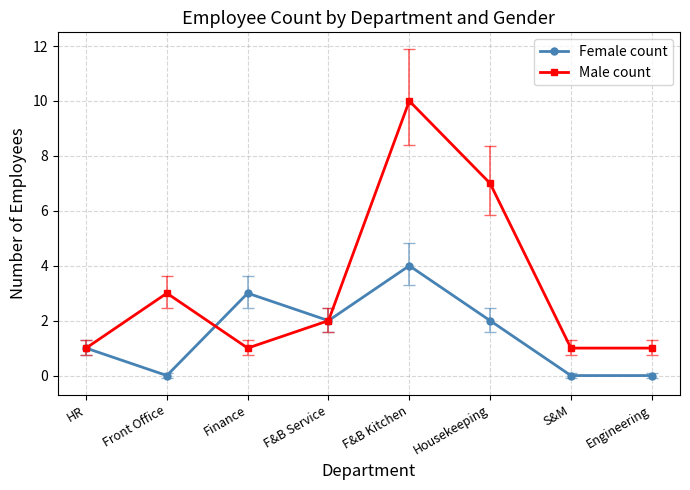

Reading left to right, what are all the values shown in this chart?

Female count: 1	0	3	2	4	2	0	0
Male count: 1	3	1	2	10	7	1	1